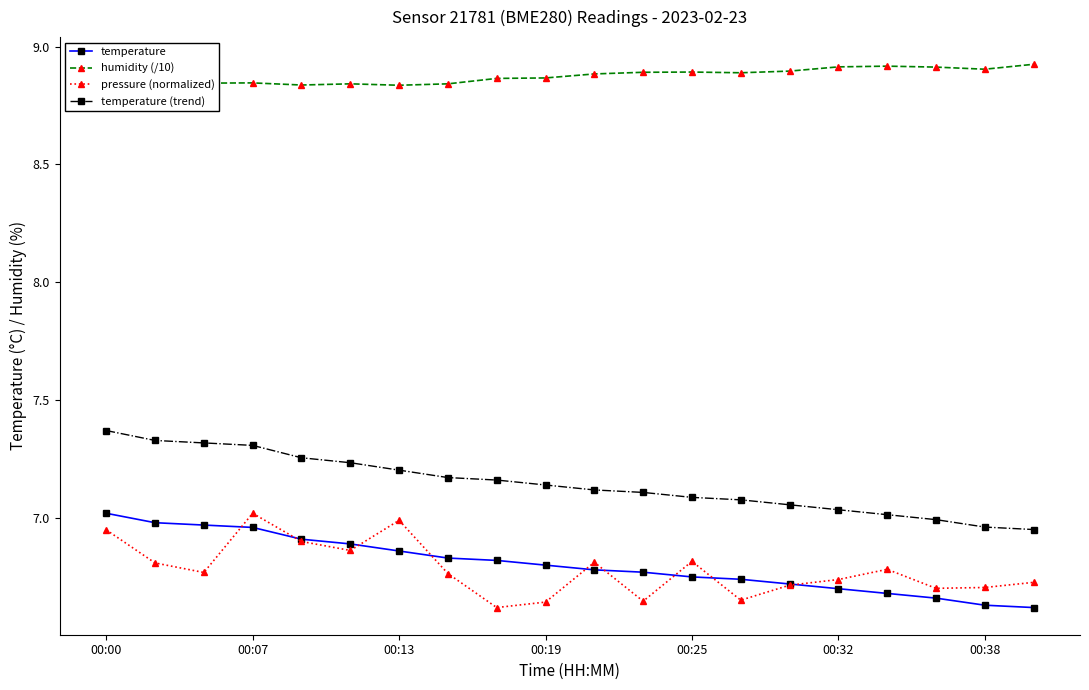

True or false: temperature and temperature (trend) intersect in this chart.

False